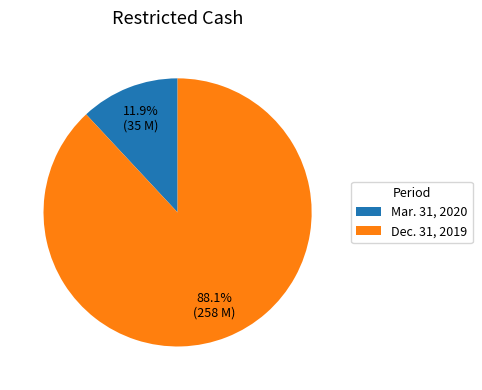

How many segments does this pie chart have?

2